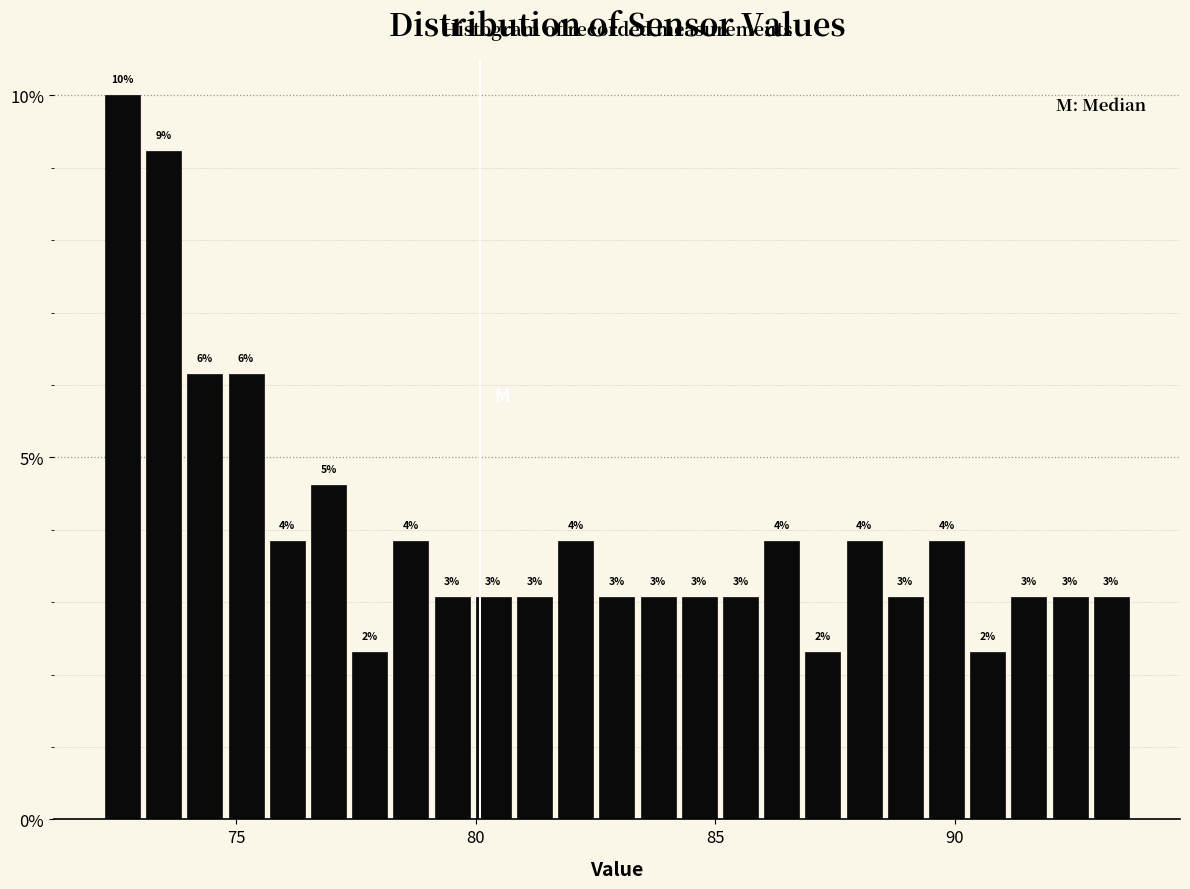

Read against the x-axis, roughly where is the centre of the tallest bar?

72.5